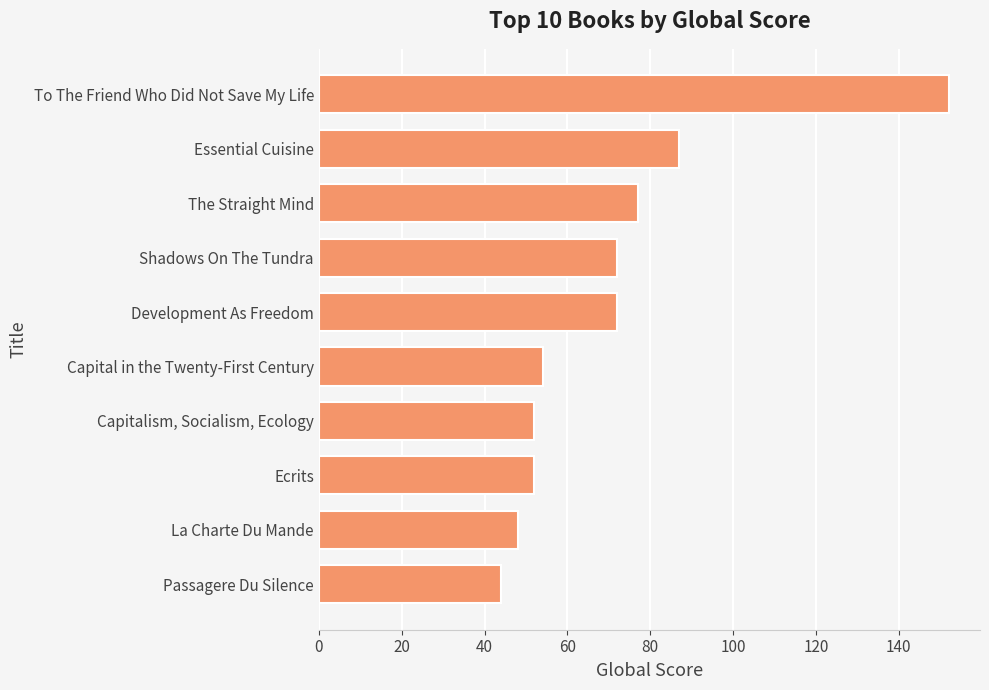

At which label is the value closest to 98?

Essential Cuisine